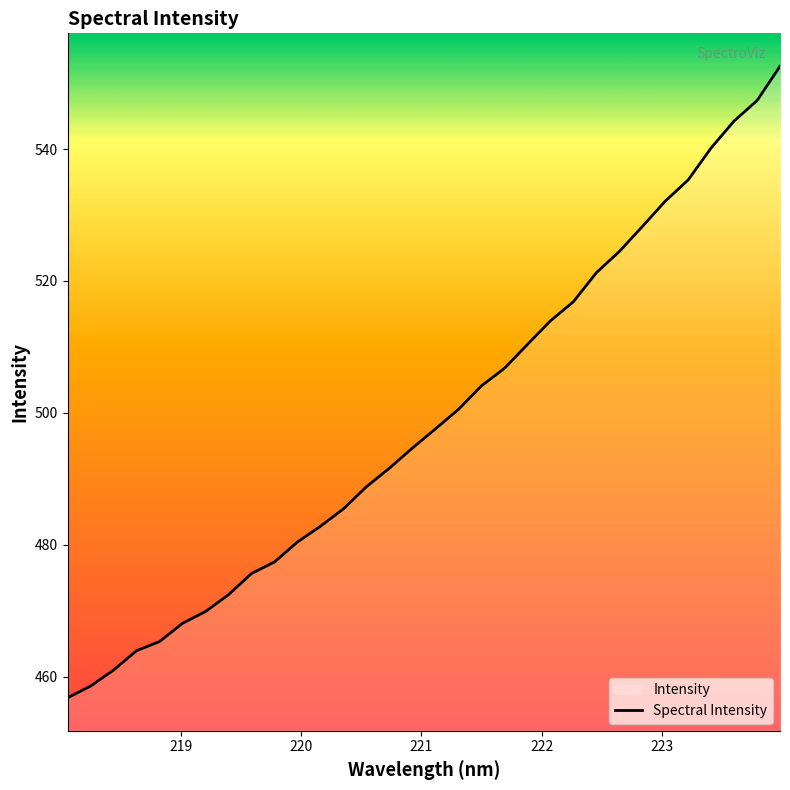

What is the difference between the maximum and minimum values?

95.8